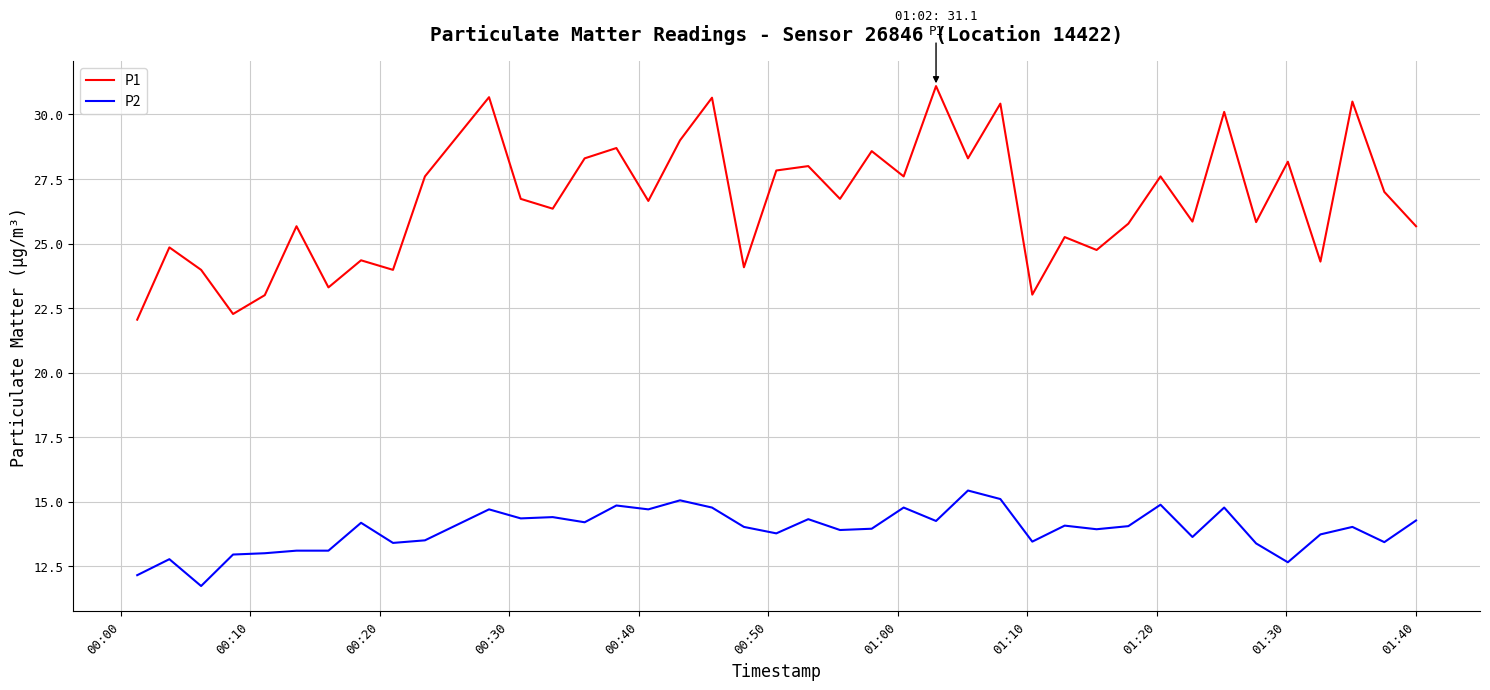

Rank the series by their maximum value, from highest to lowest.

P1, P2